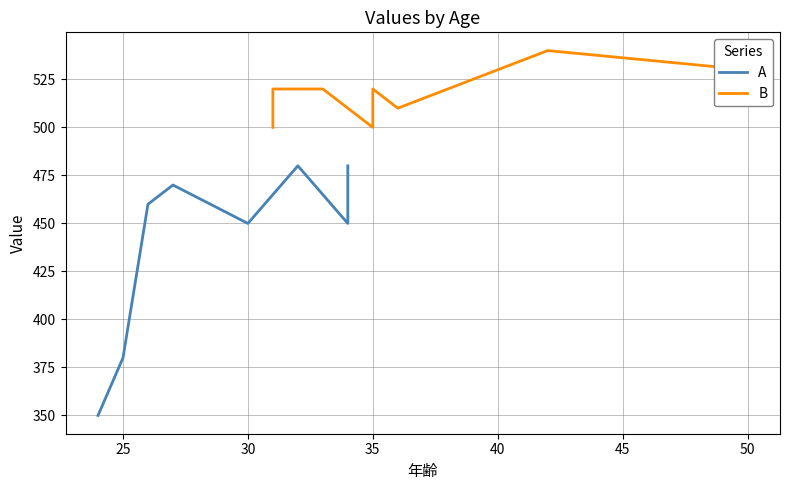

True or false: A and B intersect in this chart.

False